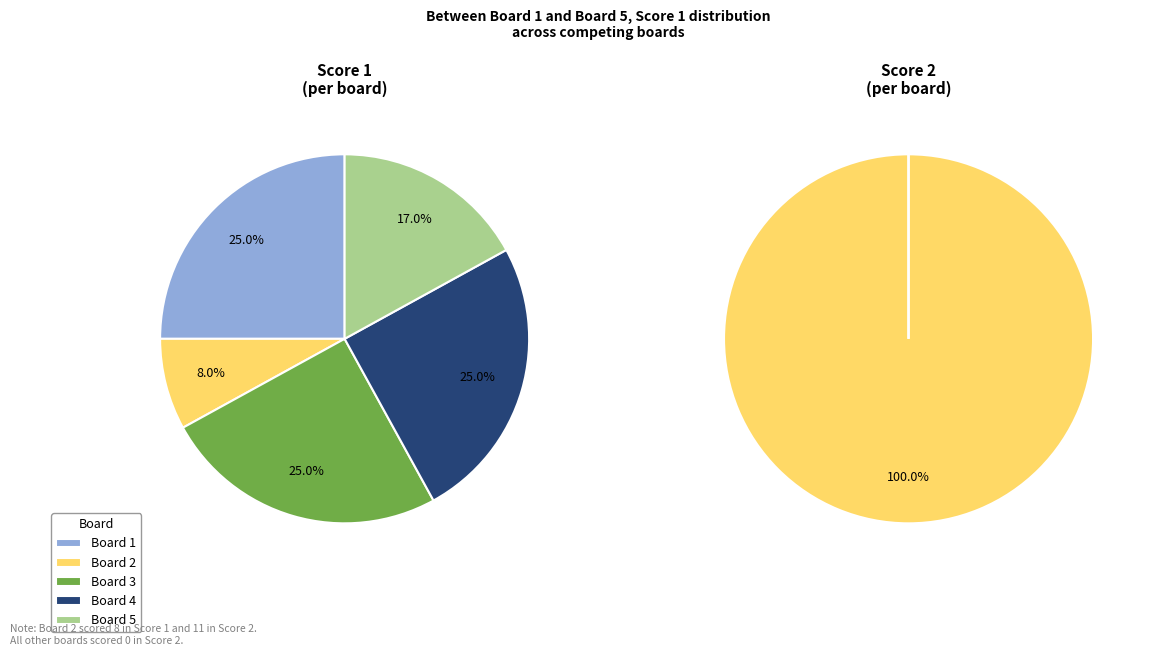

What percentage do Board 3 and Board 1 together represent?

50.0%